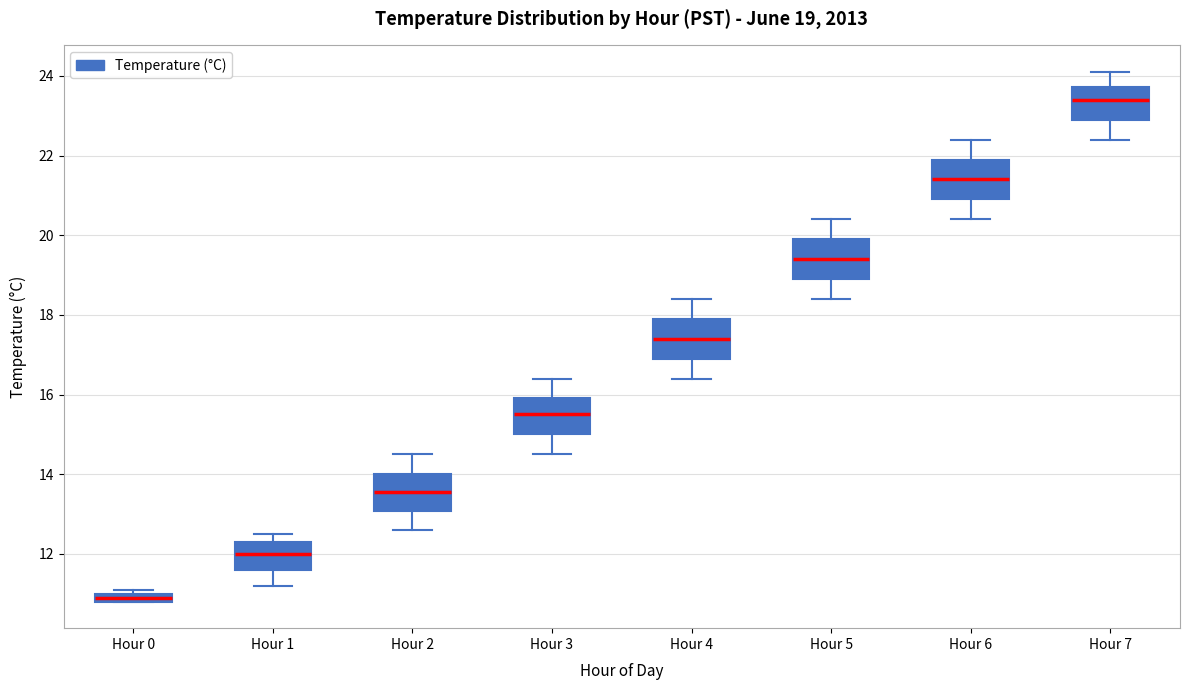

Which box's median line is the lowest?

Hour 0